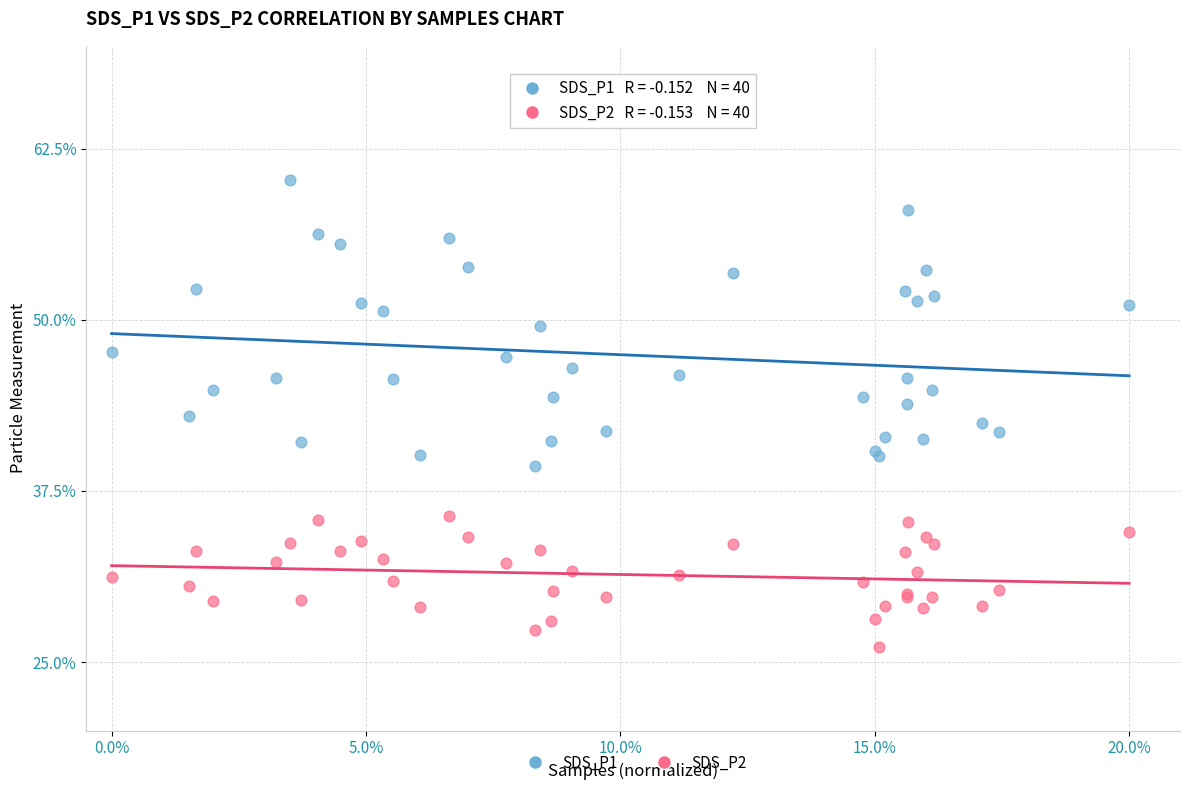

Which series has the widest spread of Y values?

SDS_P1